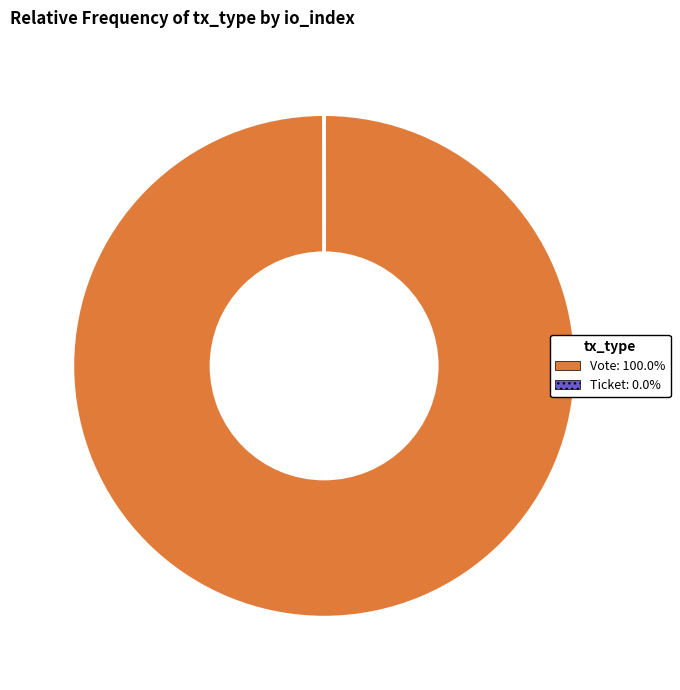

Is there a majority slice in this chart?

Yes